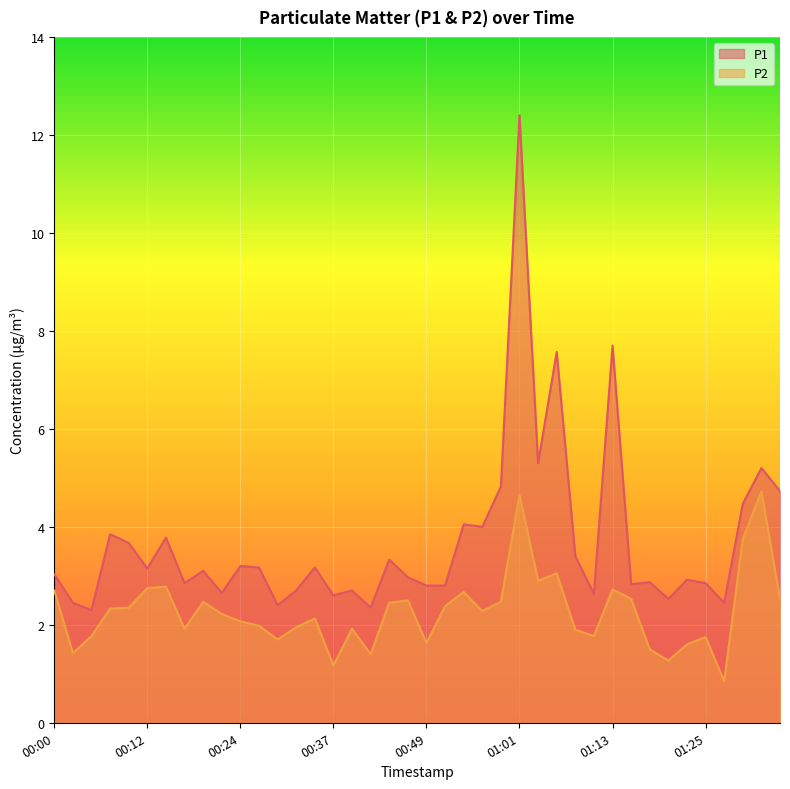

What is the average value of the P2 series?

2.3